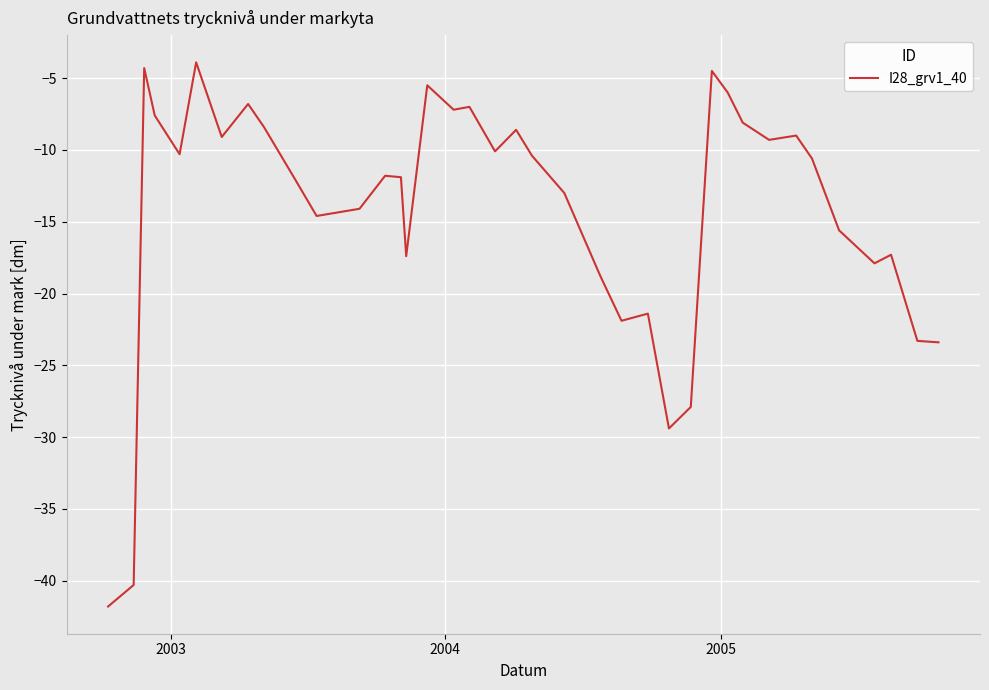

What is the maximum value shown in the chart?

-3.9